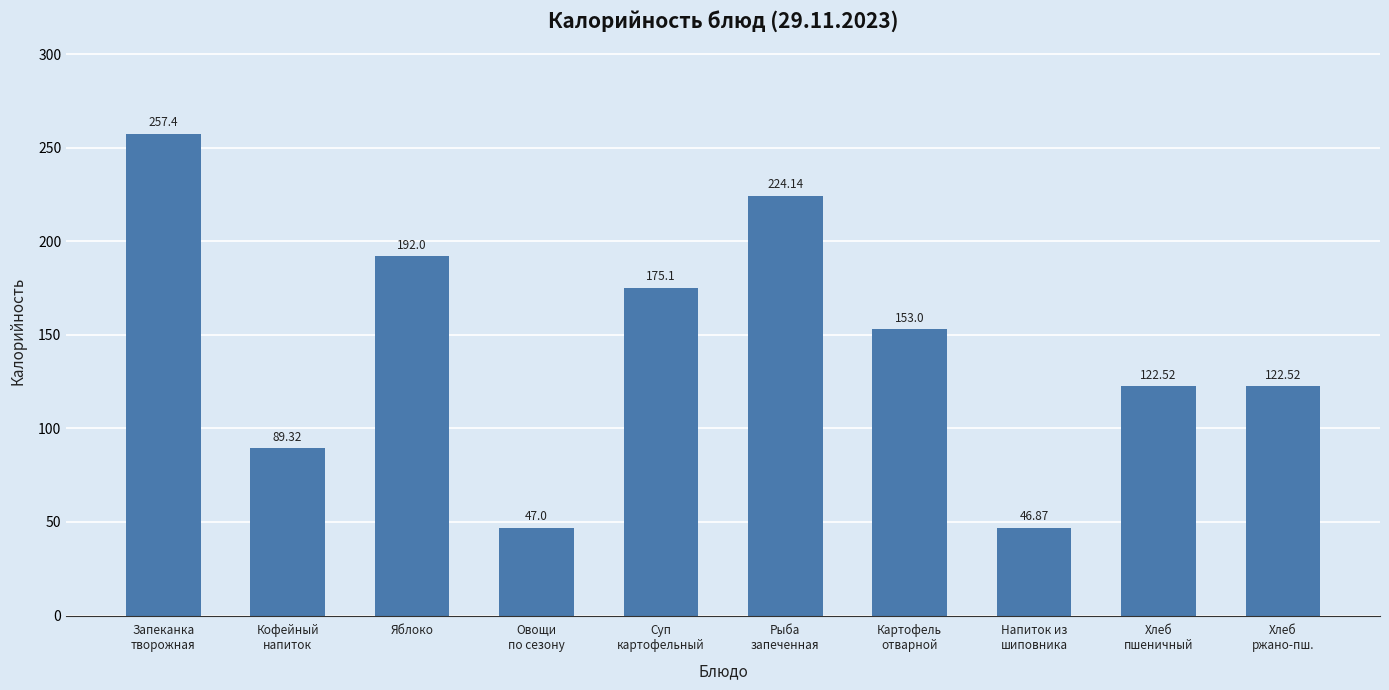

True or false: the data shows 89.3 at Кофейный
напиток.

True